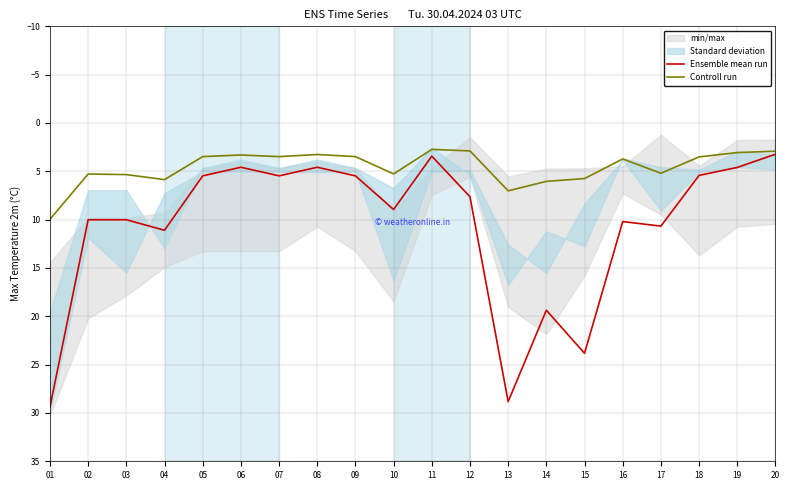

What is the total value across all series at 12?

10.5